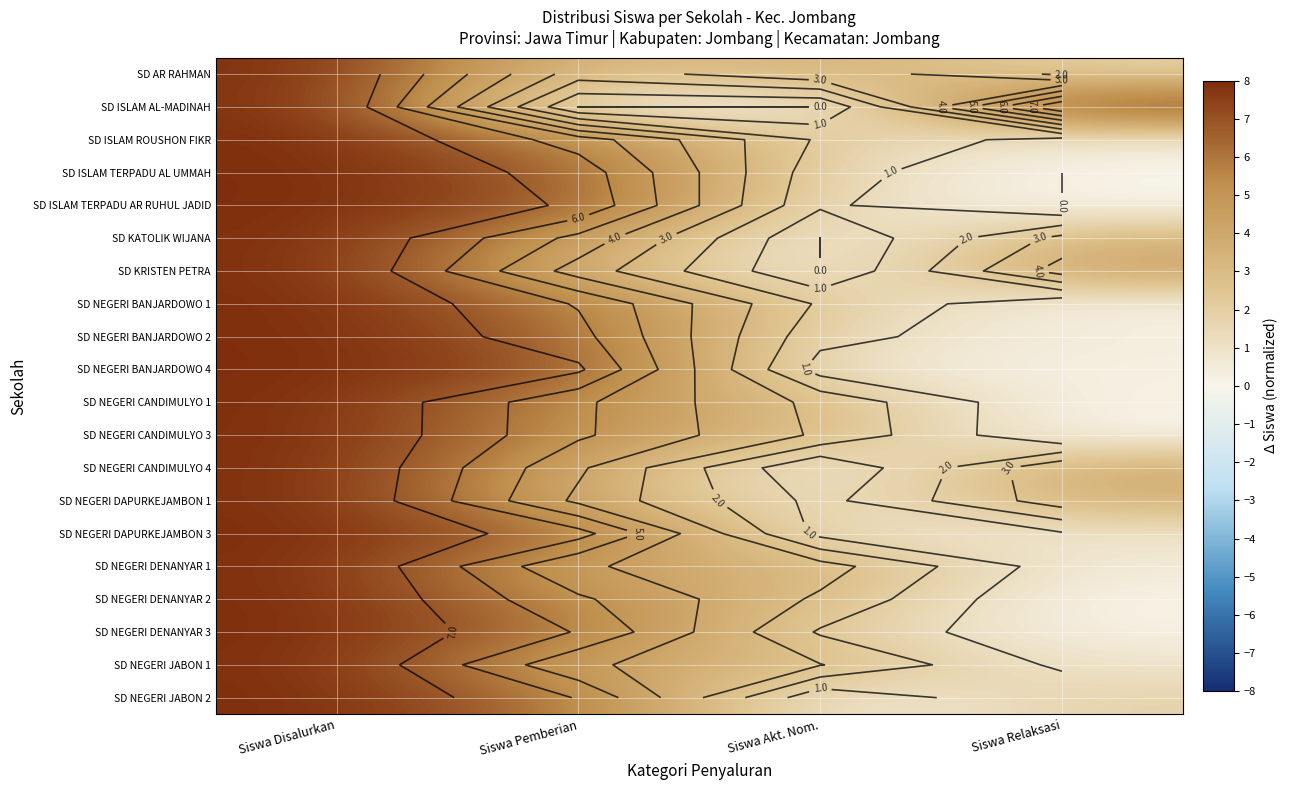

What is the difference between the second highest and second lowest values in the SD NEGERI JABON 2 series?

4.1